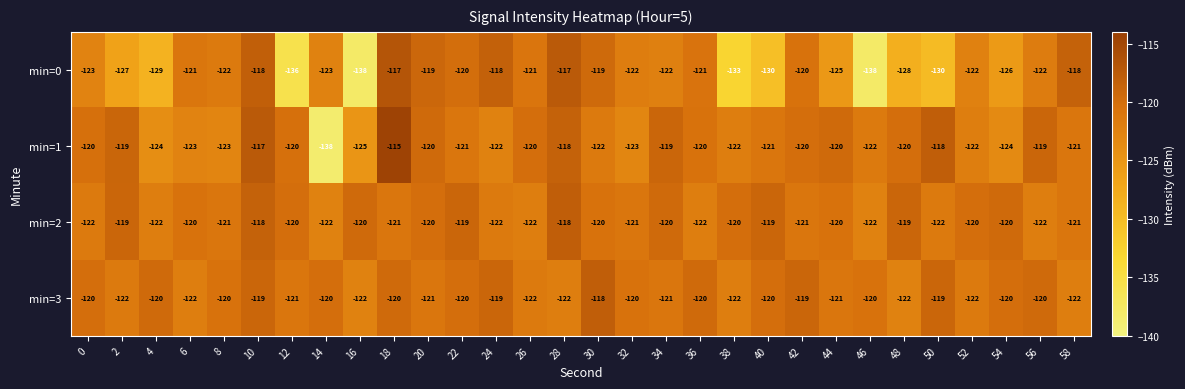

The min=1 series shows -207 at 20. True or false?

False